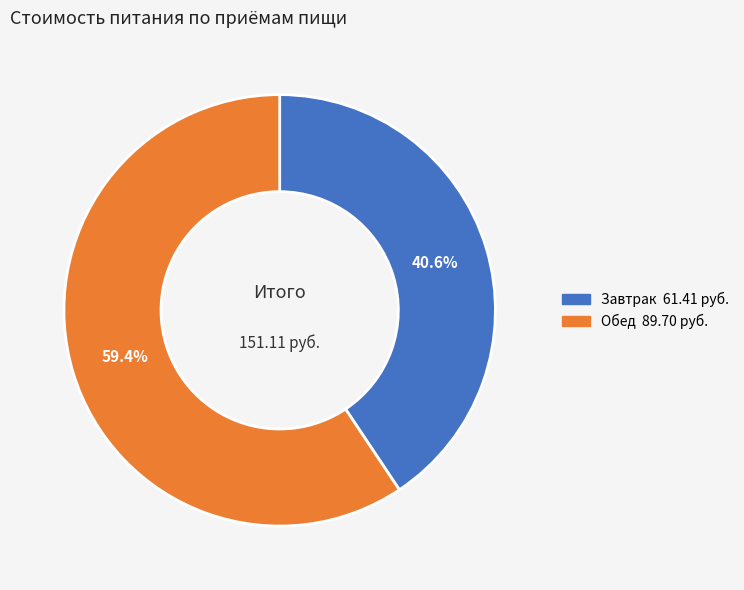

Is there a majority slice in this chart?

Yes